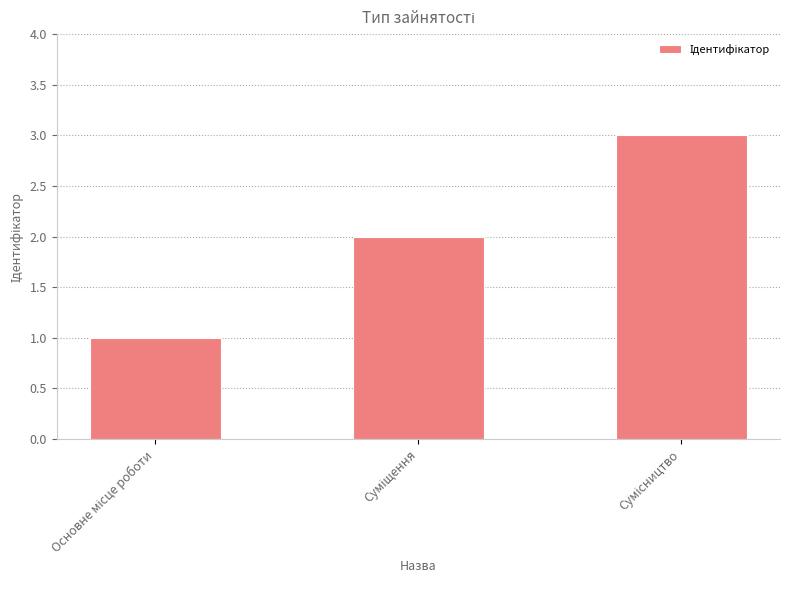

What is the maximum value shown in the chart?

3